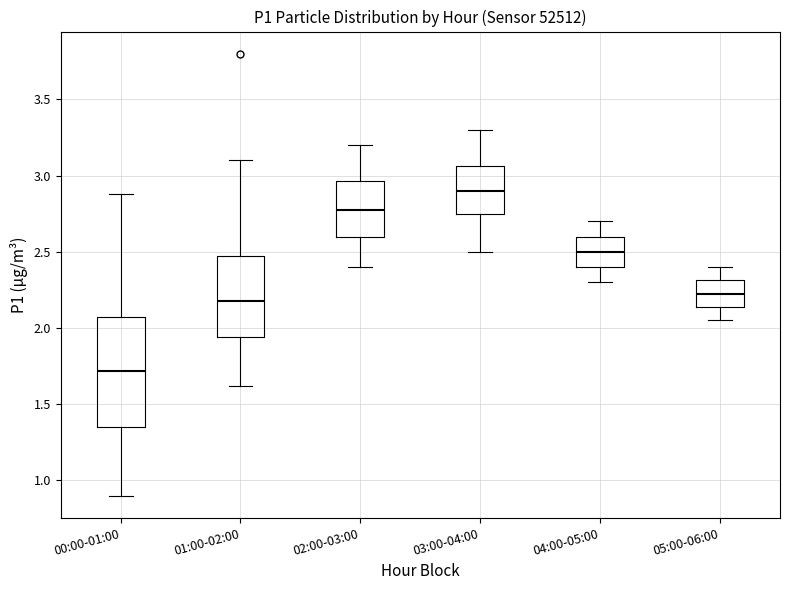

Where is the upper edge of the box for 00:00-01:00 on the y-axis? The values are not printed on the chart, so give them approximately, as read against the axis.

2.10